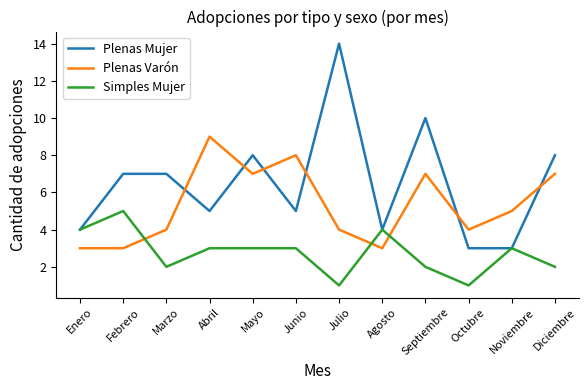

How many intersections are there between Simples Mujer and Plenas Varón?

3